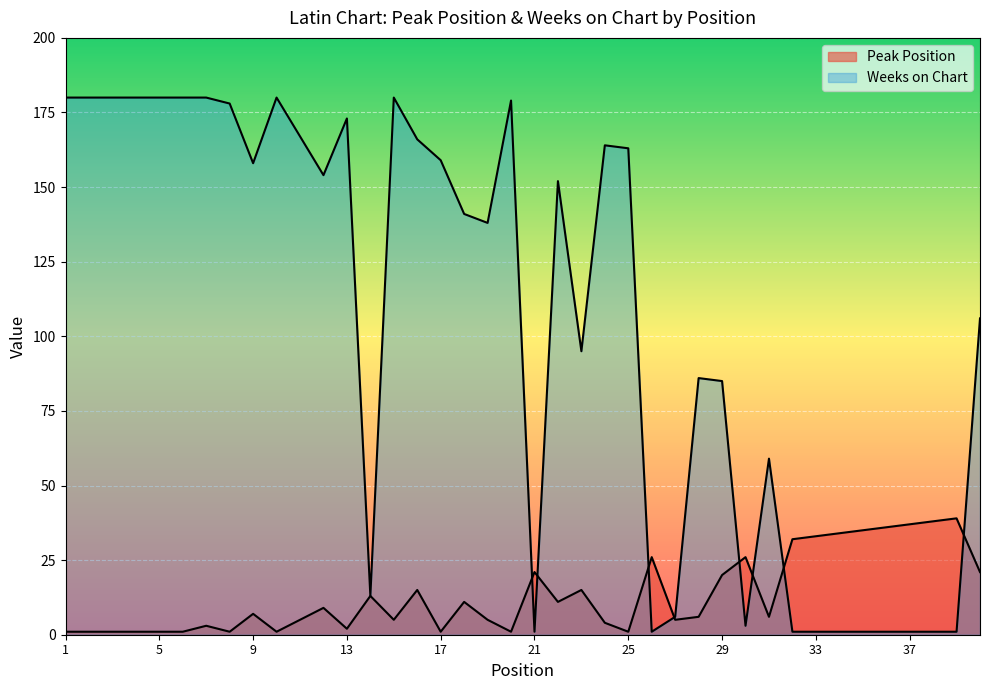

What are all the series names shown in the legend?

Peak Position, Weeks on Chart